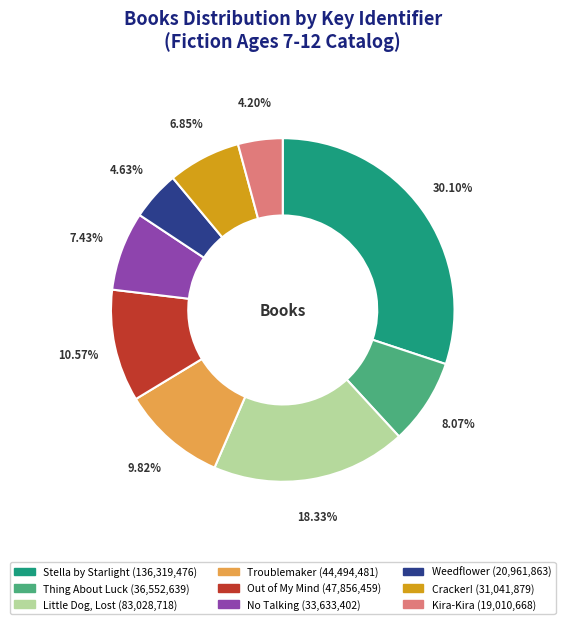

How many segments does this pie chart have?

9